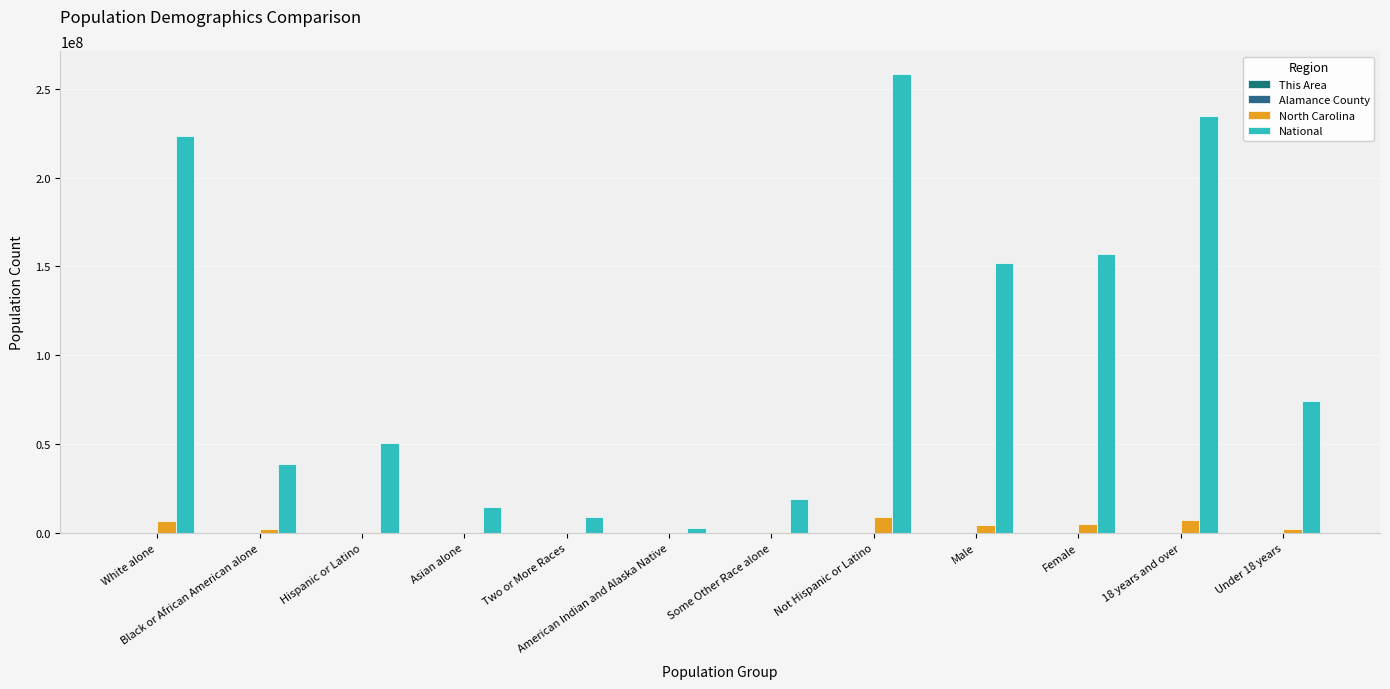

Count the number of data series in this chart.

4